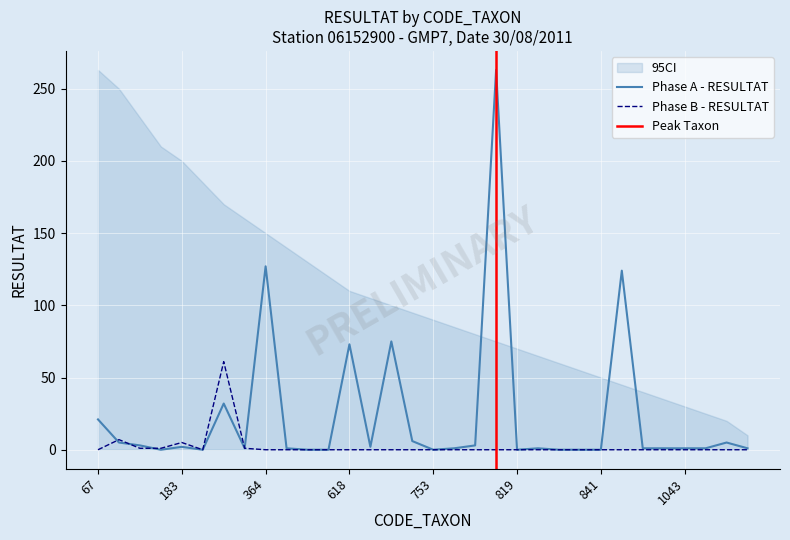

Count the number of categories in the chart.

32